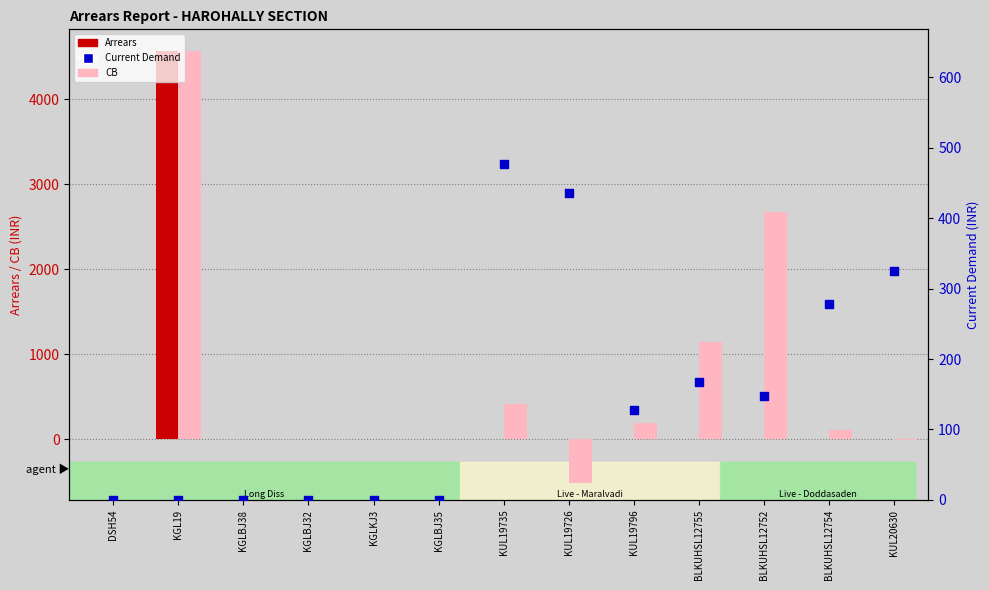

Which series contains the lowest Y value?

CB